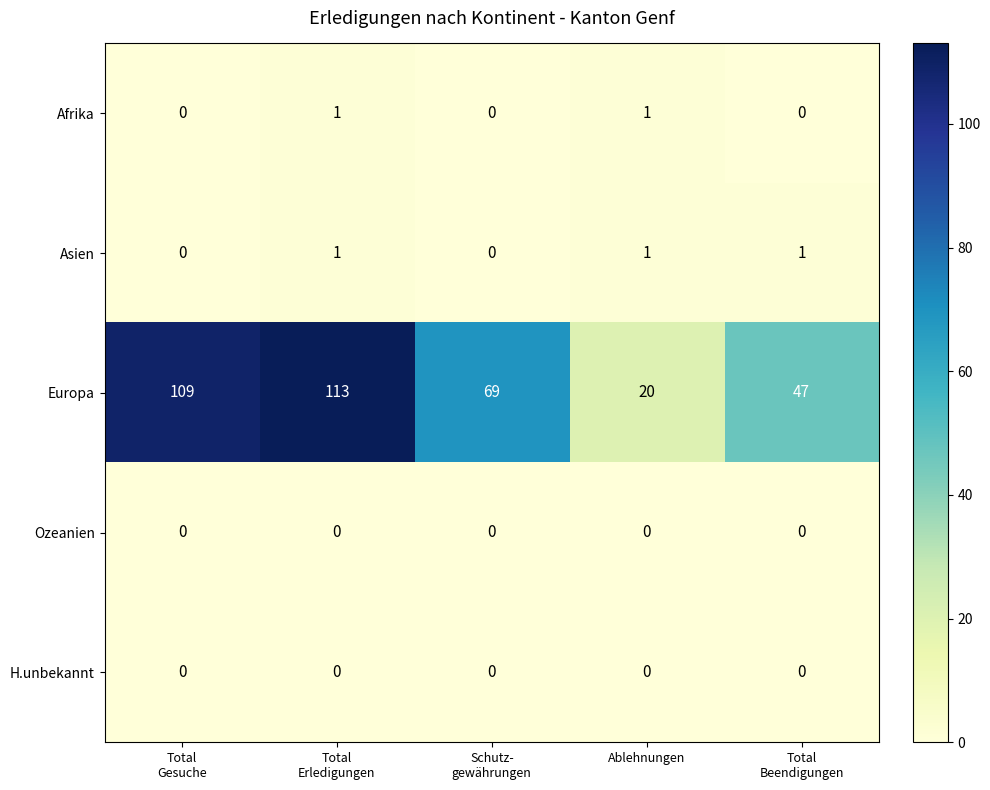

Reading left to right, extract all data points from this chart.

Afrika: 0	1	0	1	0
Asien: 0	1	0	1	1
Europa: 109	113	69	20	47
Ozeanien: 0	0	0	0	0
H.unbekannt: 0	0	0	0	0